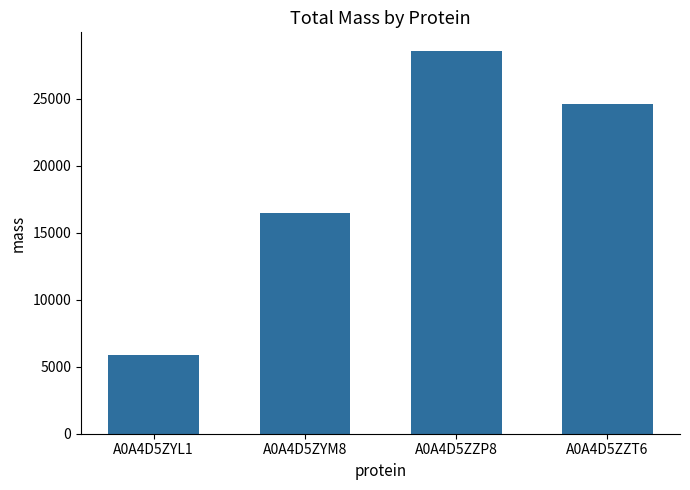

The value at A0A4D5ZYM8 is 7758.3. True or false?

False